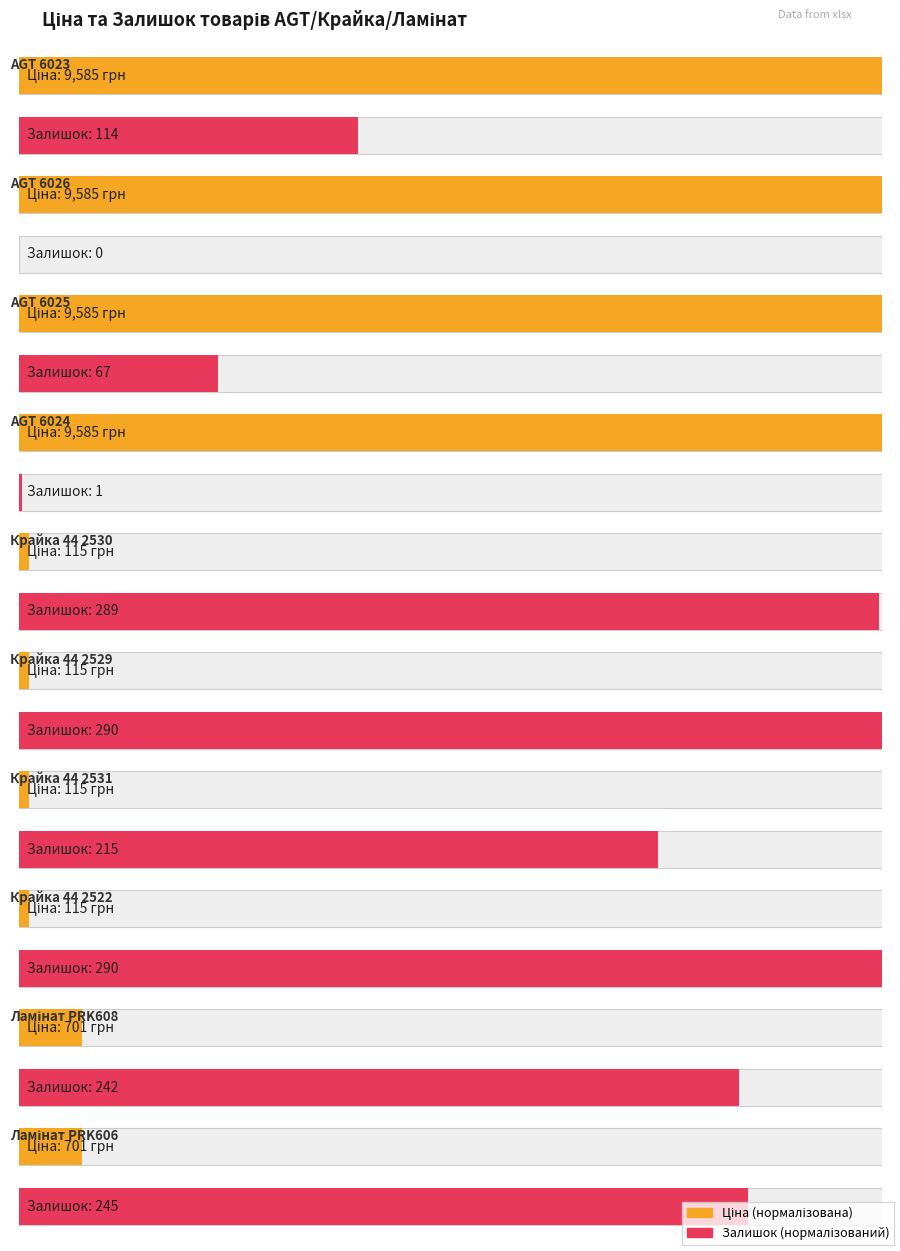

At which category is the sum across all series the highest?

AGT 6023